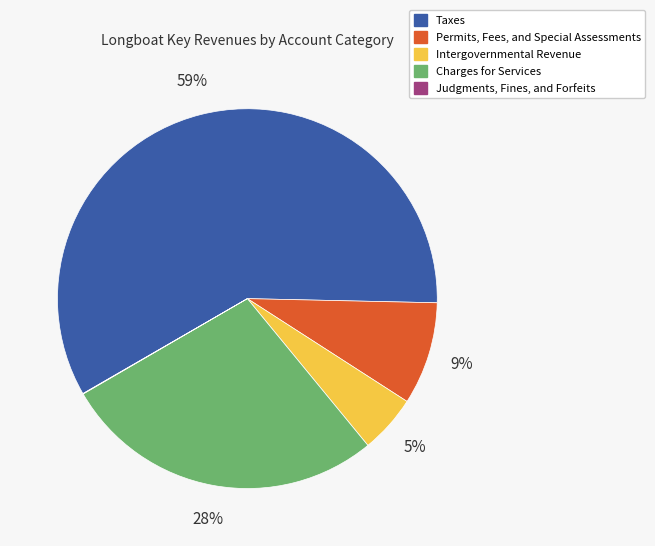

Approximately how many times larger is the value at Permits, Fees, and Special Assessments compared to Charges for Services?

0.3